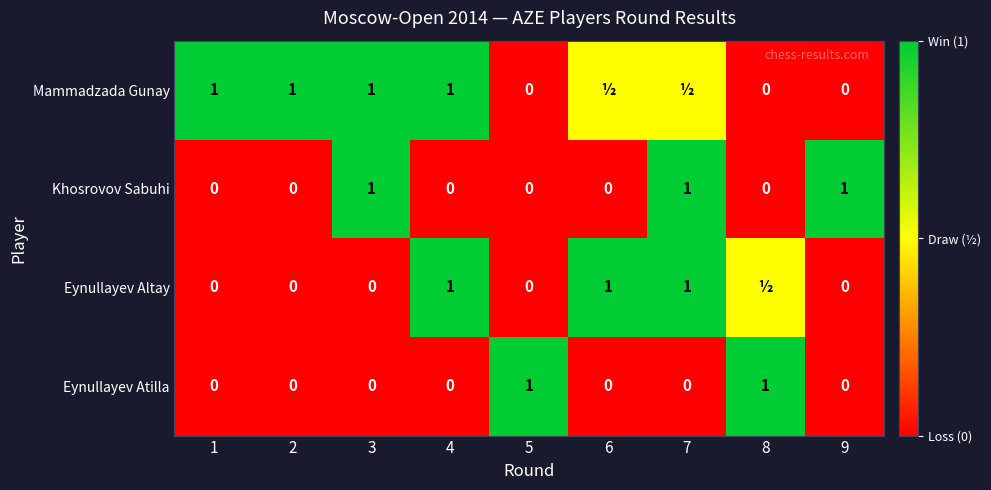

What is the difference between the highest and lowest values at 1?

1.0